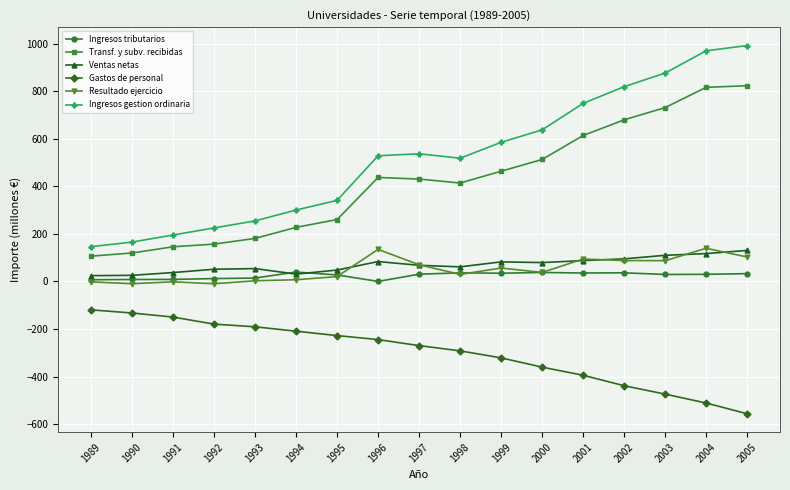

What is the value of the Ventas netas point at the 3rd from the left?

37.2